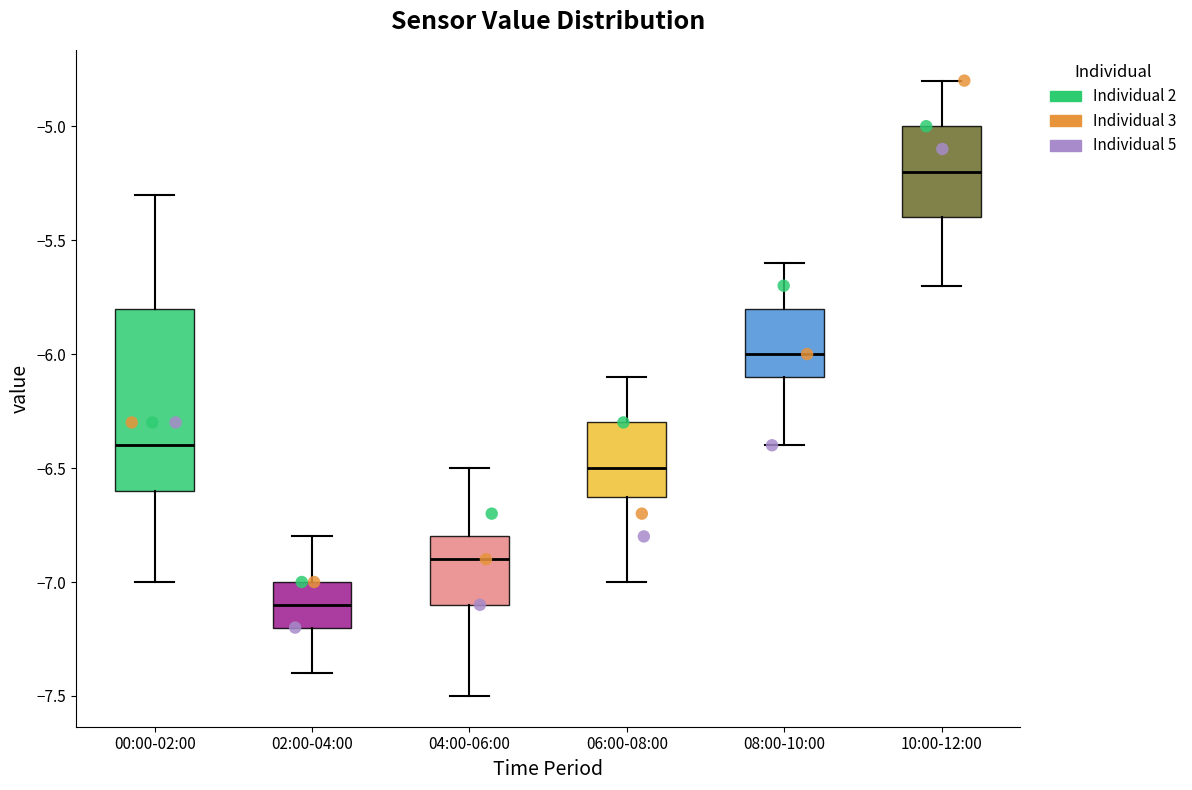

Reading left to right, transcribe this box plot: for each box, give where its median line is, the range the box spans, and where its two whiskers end, as read against the y-axis. The values are not printed on the chart, so give them approximately, as read against the axis.

00:00-02:00: median -6.4, box -6.6 to -5.8, whiskers -7.0 to -5.3
02:00-04:00: median -7.1, box -7.2 to -7.0, whiskers -7.4 to -6.8
04:00-06:00: median -6.9, box -7.1 to -6.8, whiskers -7.5 to -6.5
06:00-08:00: median -6.5, box -6.6 to -6.3, whiskers -7.0 to -6.1
08:00-10:00: median -6.0, box -6.1 to -5.8, whiskers -6.4 to -5.6
10:00-12:00: median -5.2, box -5.4 to -5.0, whiskers -5.7 to -4.8